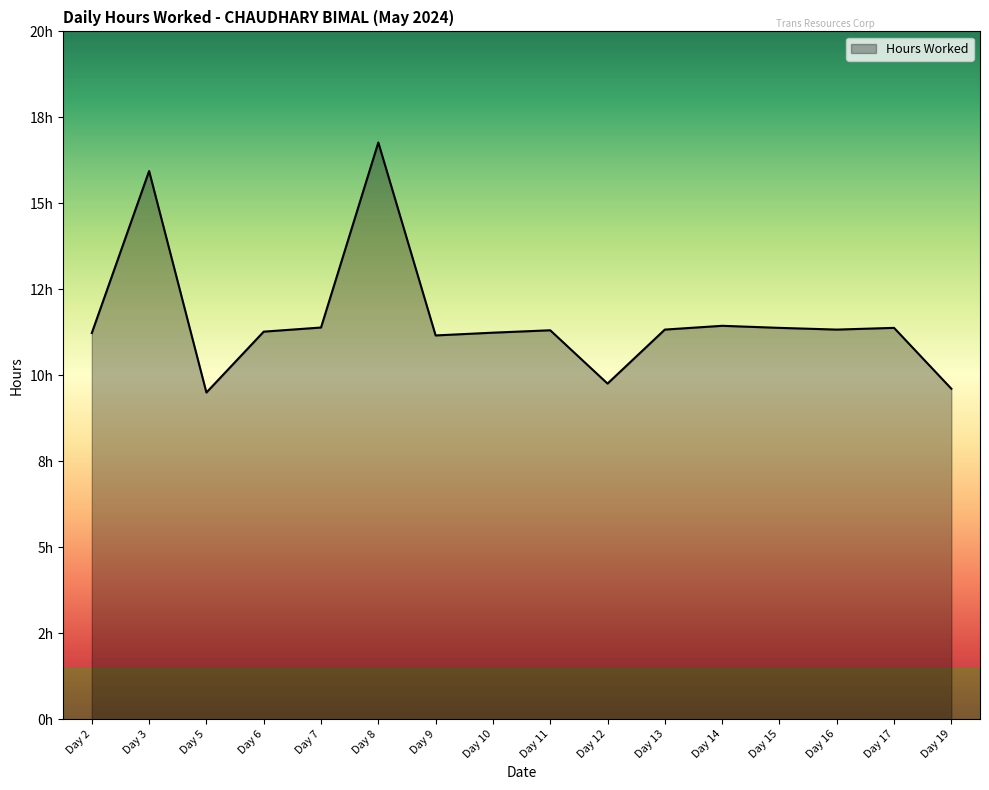

Is this an area chart (filled region under the line)?

Yes